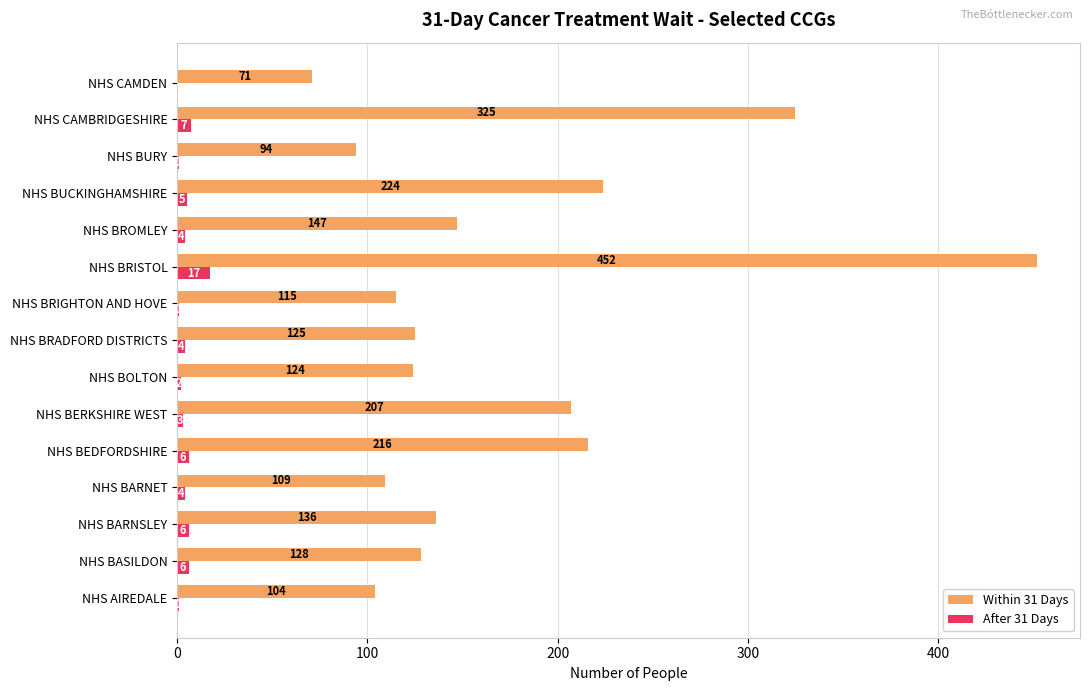

The value of Within 31 Days at NHS BURY is 94. True or false?

True